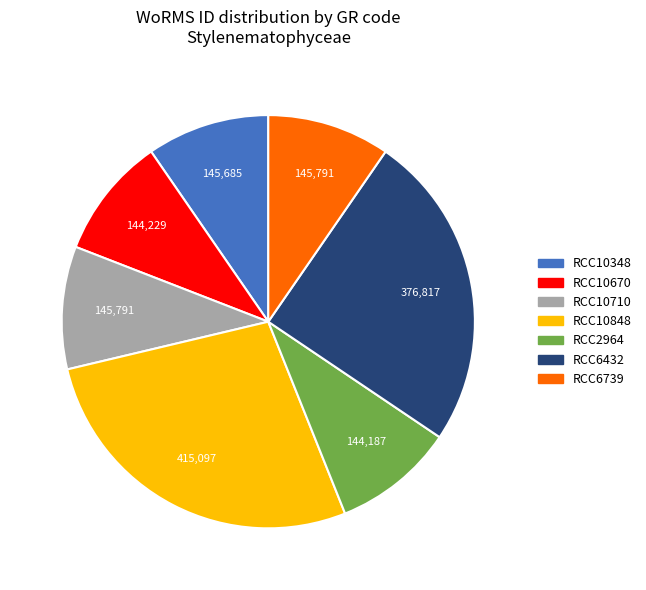

Which category has the biggest portion of the pie?

RCC10848